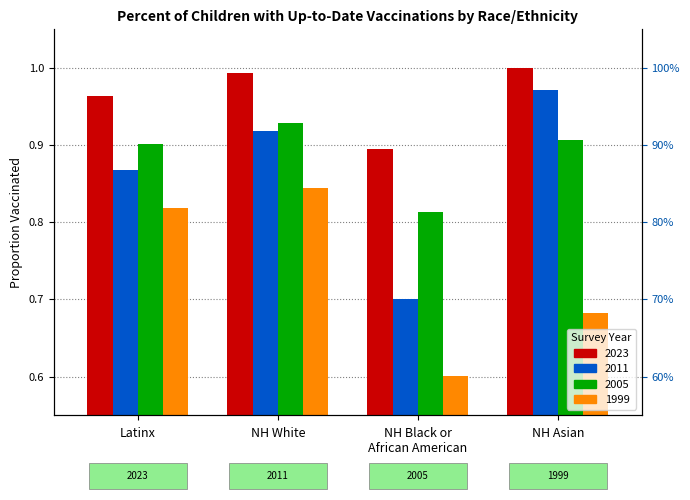

Between Latinx and NH Black or
African American, which is larger?

Latinx